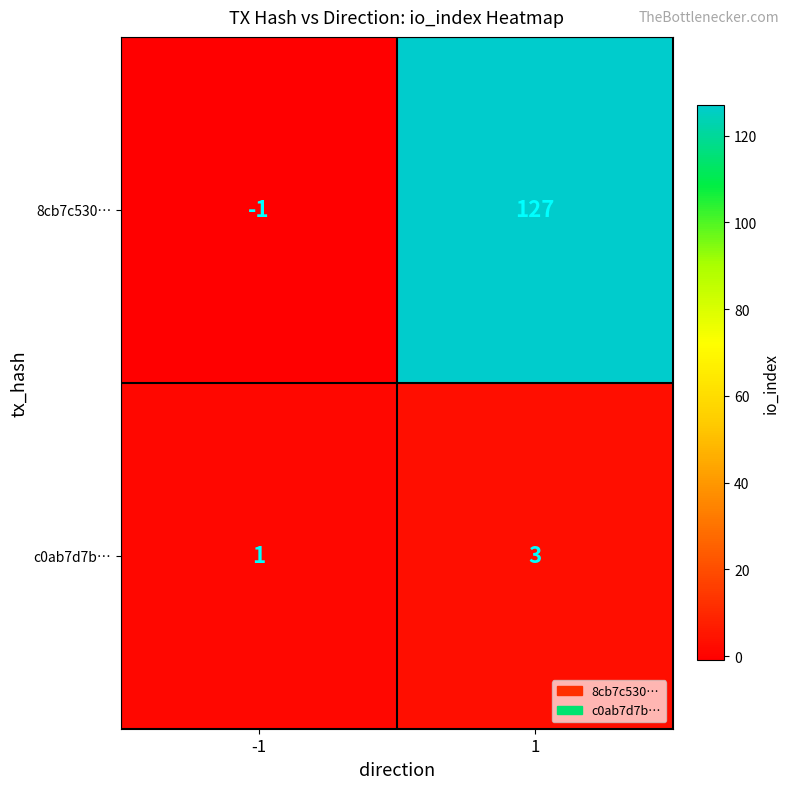

What is the approximate value of 8cb7c530… at 1, to the nearest 10?

130